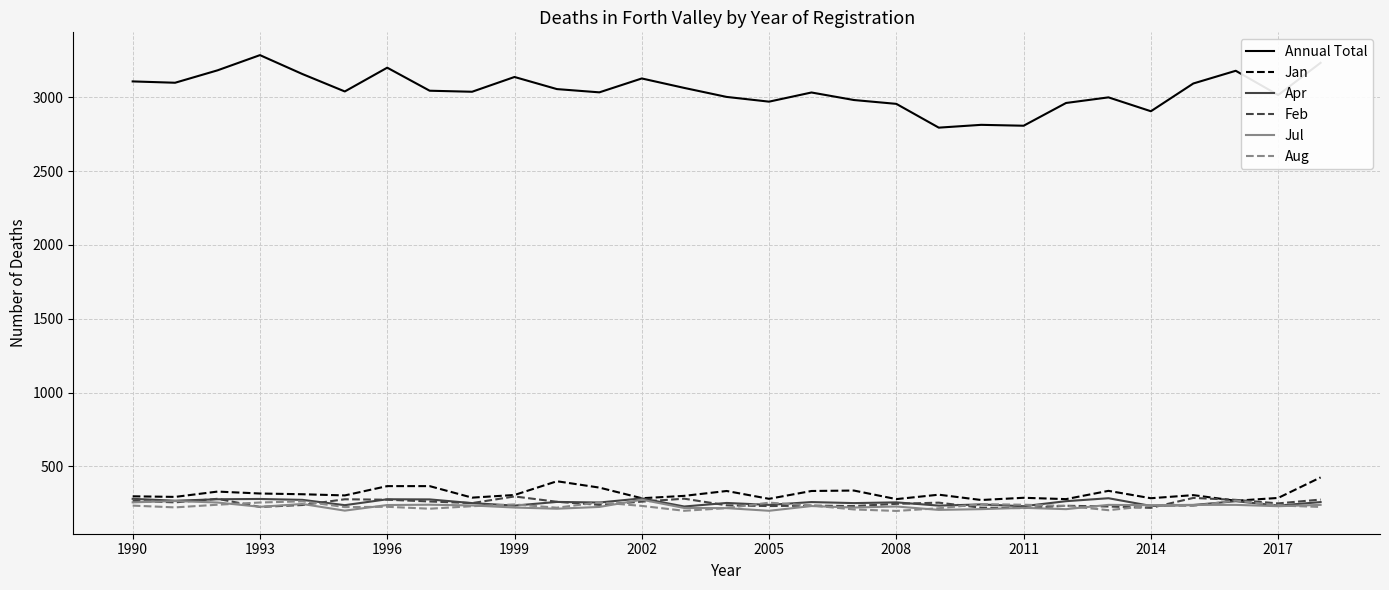

Which series has the largest range (max minus min)?

Annual Total